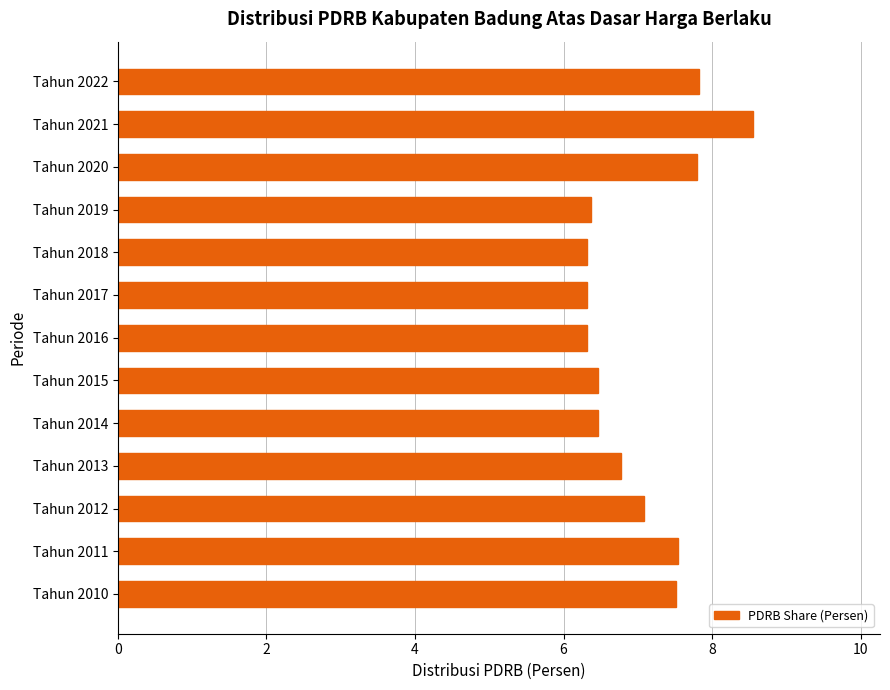

What is the average value?

7.0